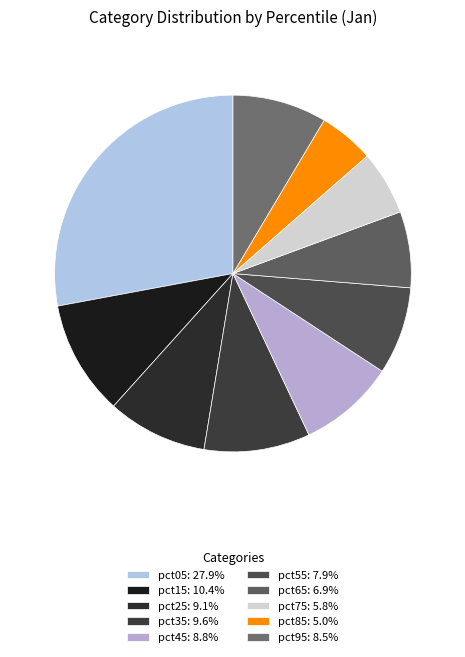

To the nearest percent, what percentage of the pie is pct55?

8%